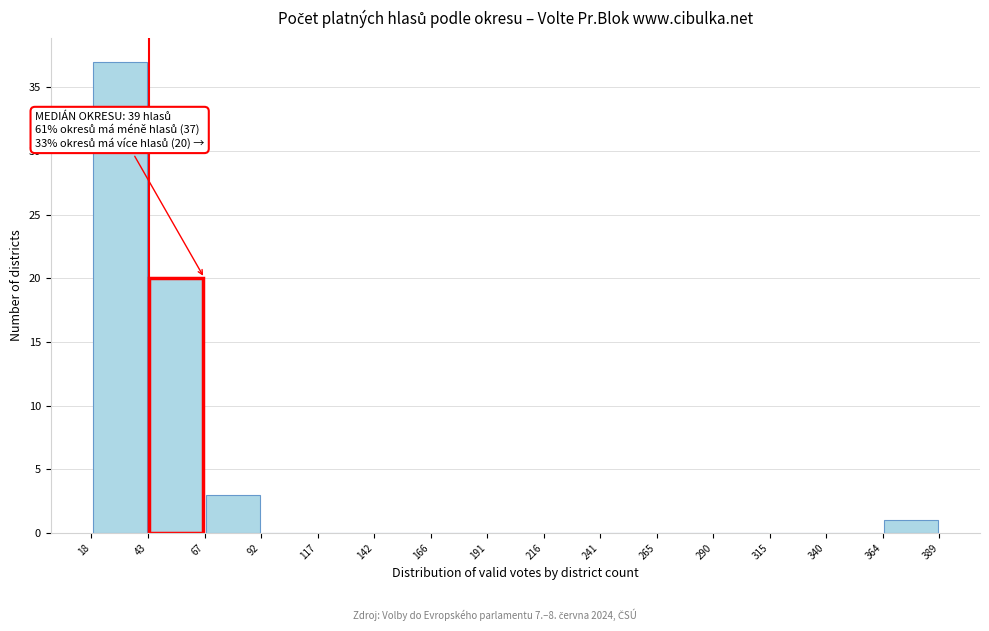

Which range on the x-axis has the tallest bar?

18 to 43